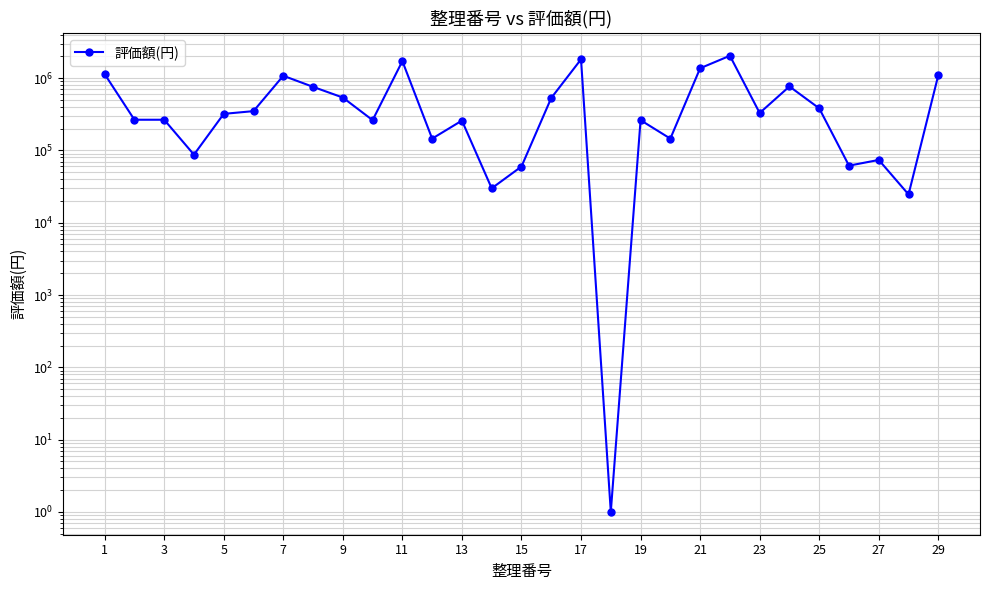

How many values are below 320100?

14